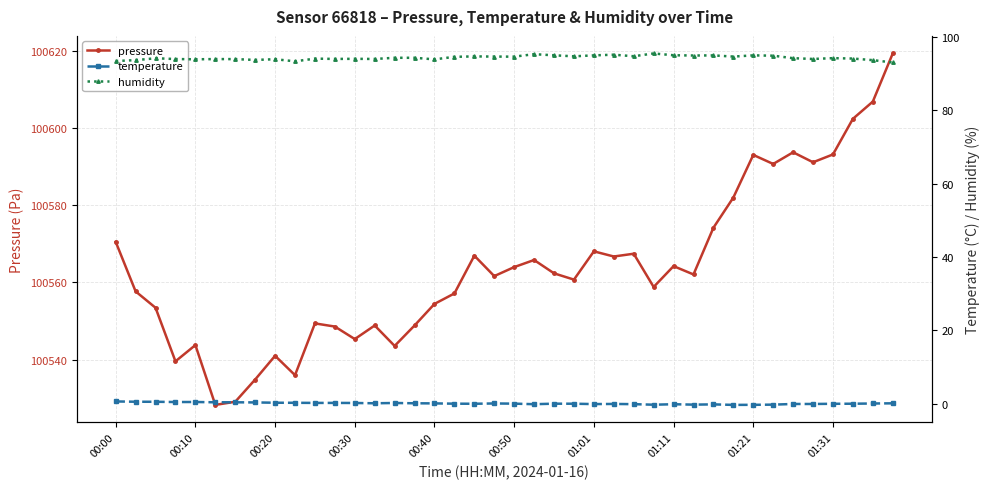

True or false: humidity and pressure cross at least once.

False